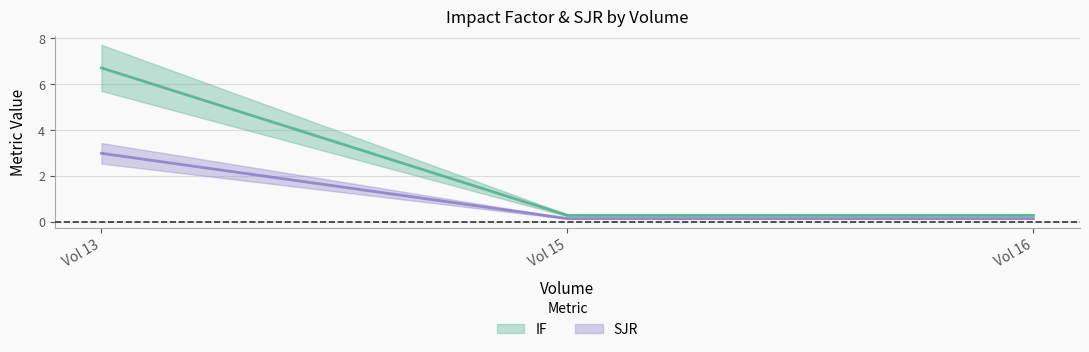

List the labels in order of IF value, smallest first.

Vol 15, Vol 16, Vol 13